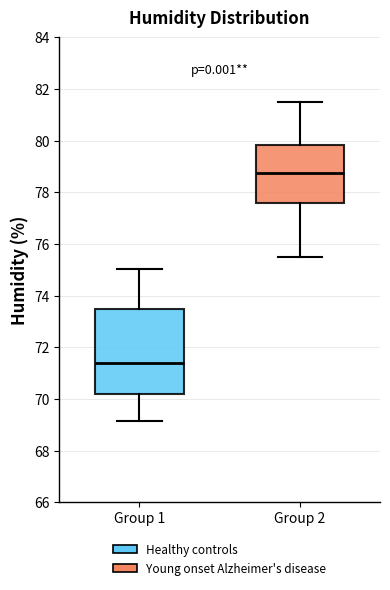

Comparing the boxes themselves (not the whiskers), which one is the tallest?

Group 1